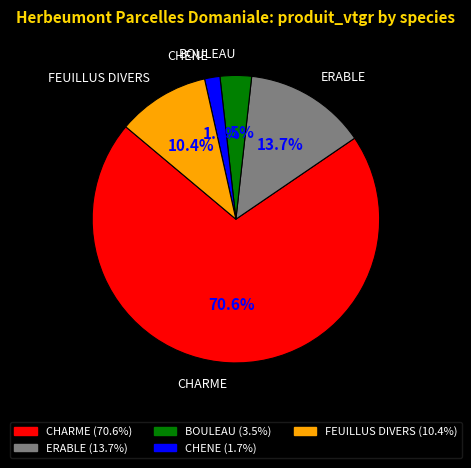

Rank the categories by value from lowest to highest.

CHENE, BOULEAU, FEUILLUS DIVERS, ERABLE, CHARME